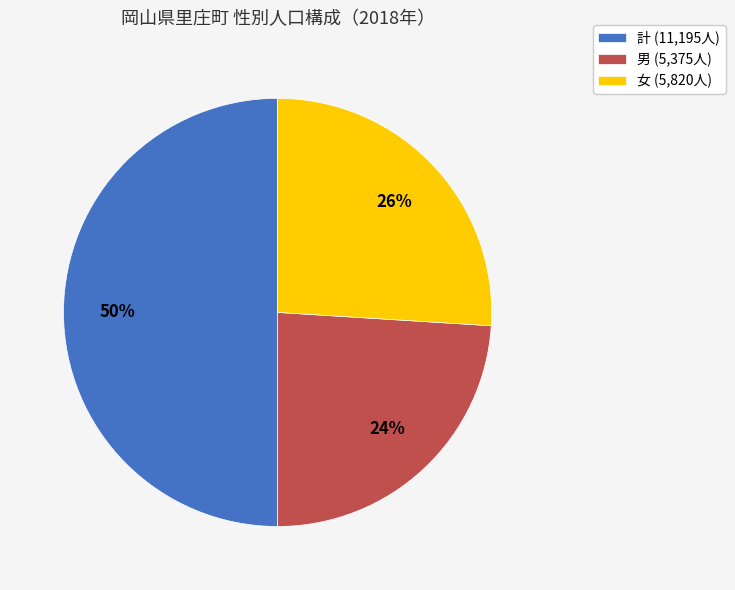

What is the smallest slice in the pie chart?

男